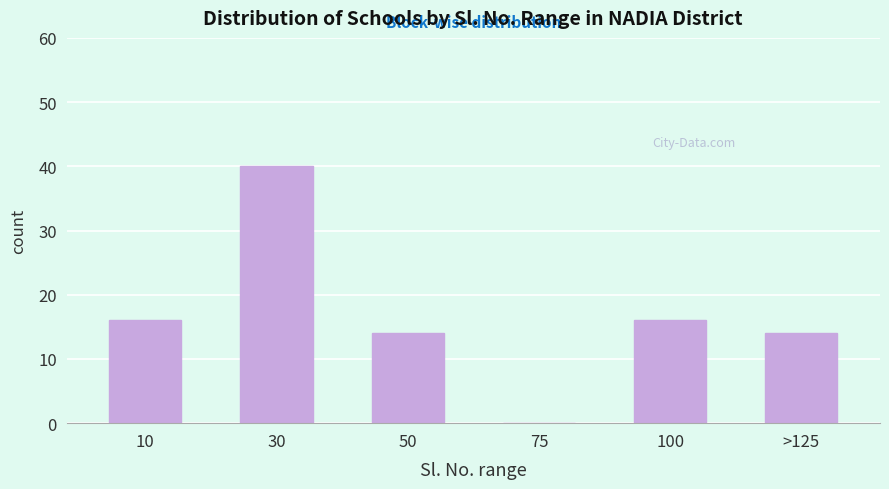

Reading left to right, extract all data points from this chart.

10=16	30=40	50=14	75=0	100=16	>125=14